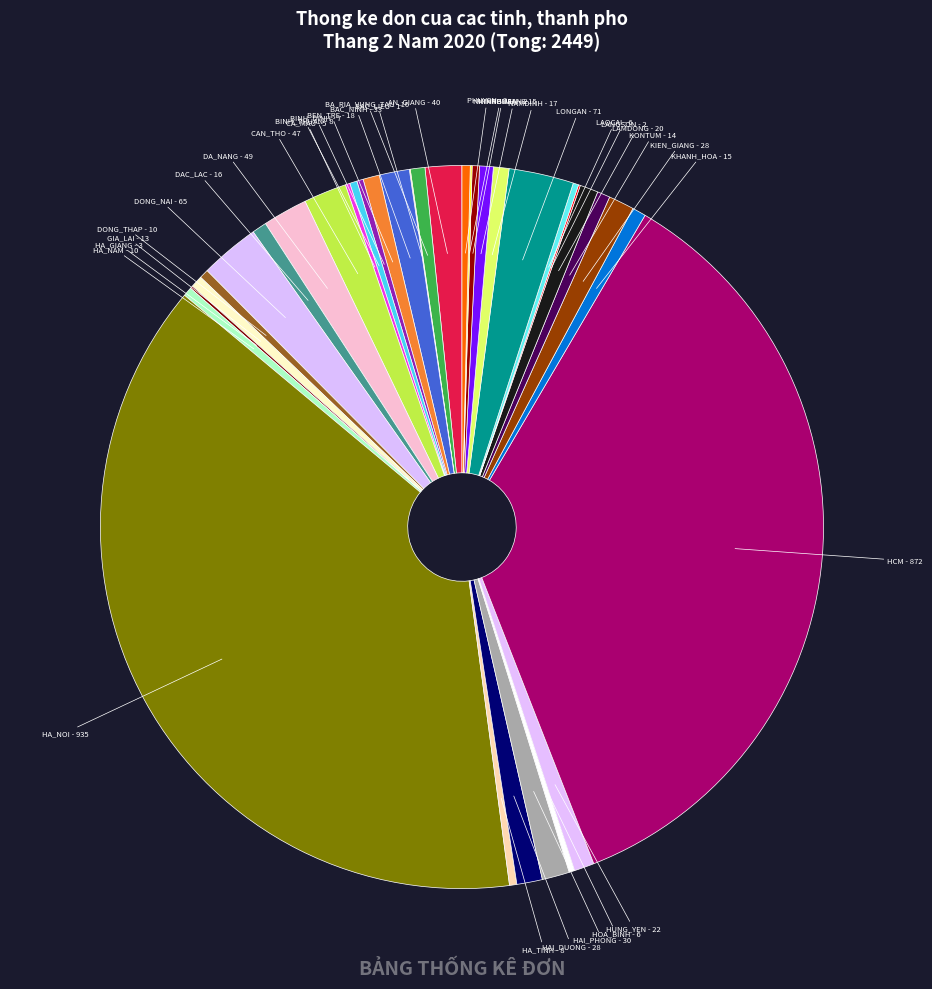

Which slice is the largest?

HA_NOI